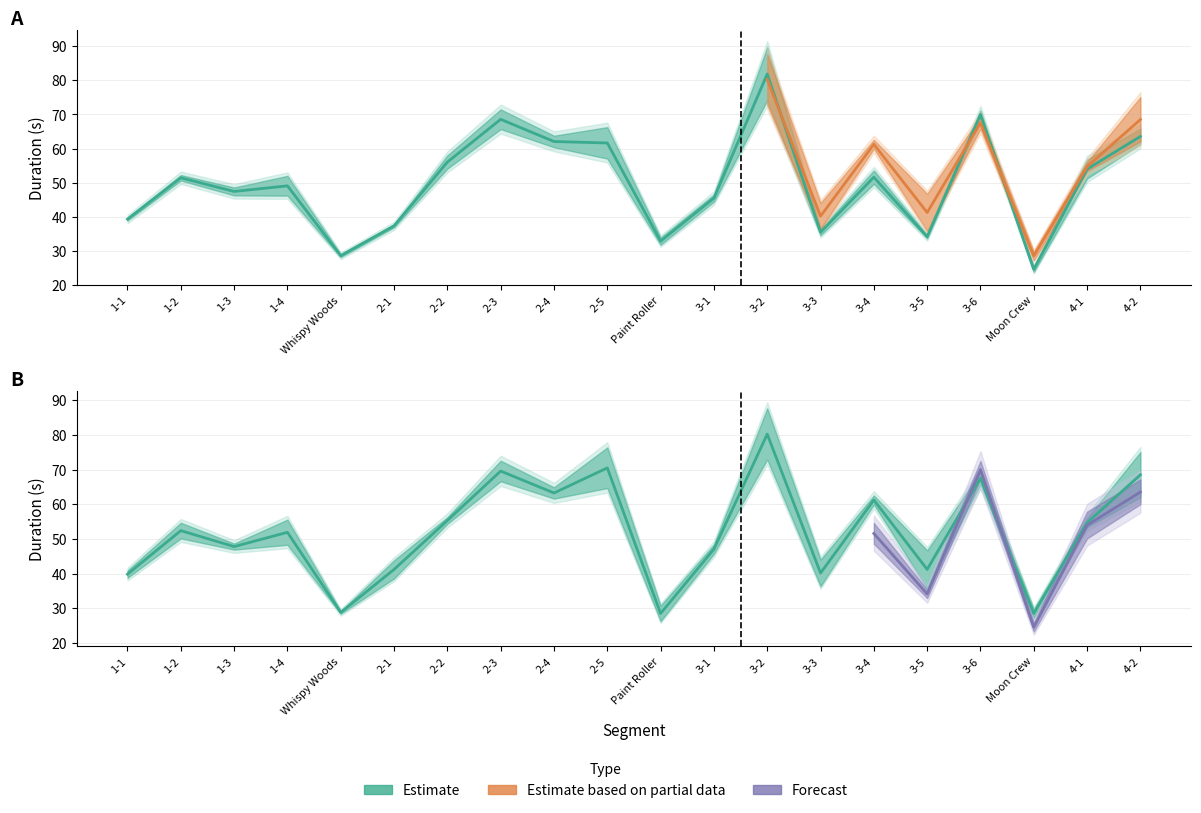

Reading left to right, what are all the values shown in this chart?

Attempt #19: 1-1=39.3	1-2=51.4	1-3=47.4	1-4=49.0	Whispy Woods=28.6	2-1=37.3	2-2=56.0	2-3=68.6	2-4=62.1	2-5=61.6	Paint Roller=32.8	3-1=45.5	3-2=81.9	3-3=35.5	3-4=51.6	3-5=34.1	3-6=70.0	Moon Crew=24.5	4-1=54.0	4-2=63.5
Attempt #28: 1-1=39.8	1-2=52.4	1-3=47.8	1-4=51.9	Whispy Woods=28.8	2-1=41.2	2-2=55.3	2-3=69.6	2-4=63.3	2-5=70.5	Paint Roller=28.5	3-1=47.1	3-2=80.3	3-3=40.2	3-4=61.2	3-5=41.2	3-6=67.5	Moon Crew=28.5	4-1=54.7	4-2=68.5